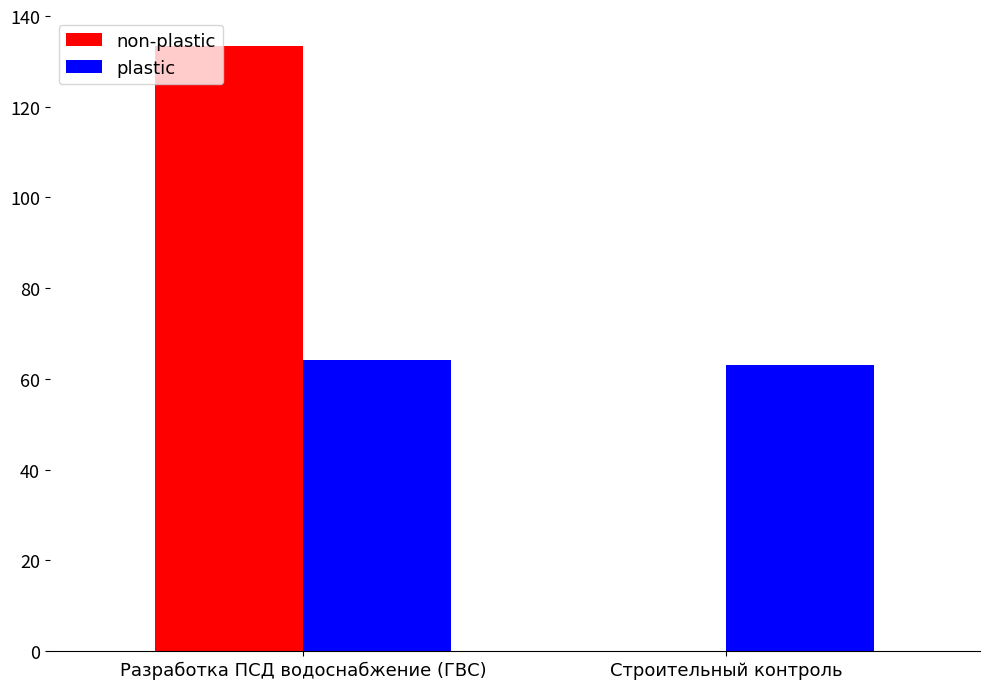

True or false: plastic has a value of 63.1 at Строительный контроль.

True